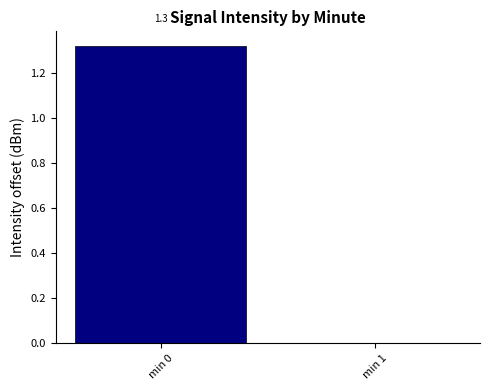

Which has a higher value, min 1 or min 0?

min 0